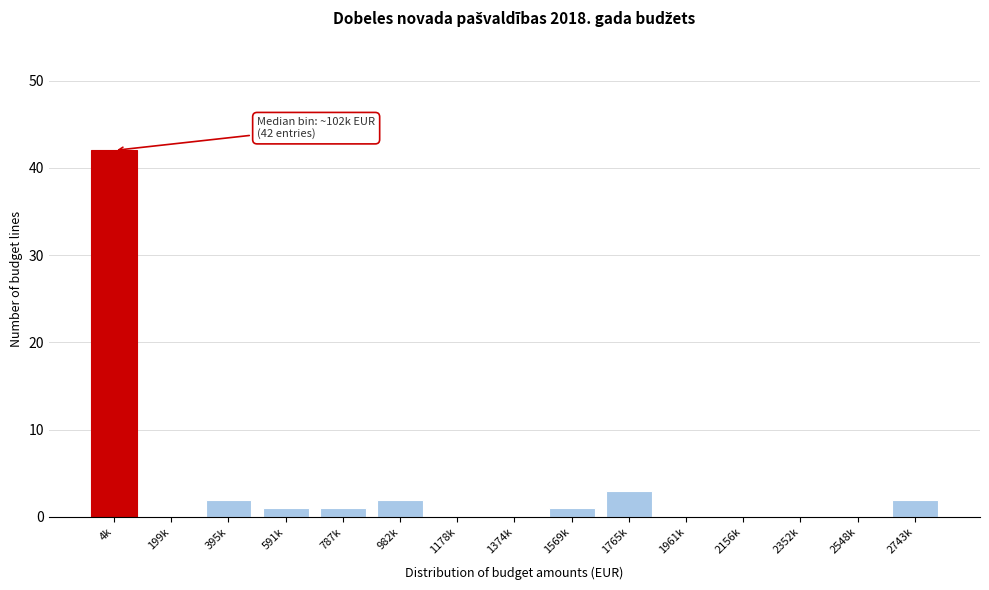

Reading left to right, what are all the values shown in this chart?

4k=42	199k=0	395k=2	591k=1	787k=1	982k=2	1178k=0	1374k=0	1569k=1	1765k=3	1961k=0	2156k=0	2352k=0	2548k=0	2743k=2